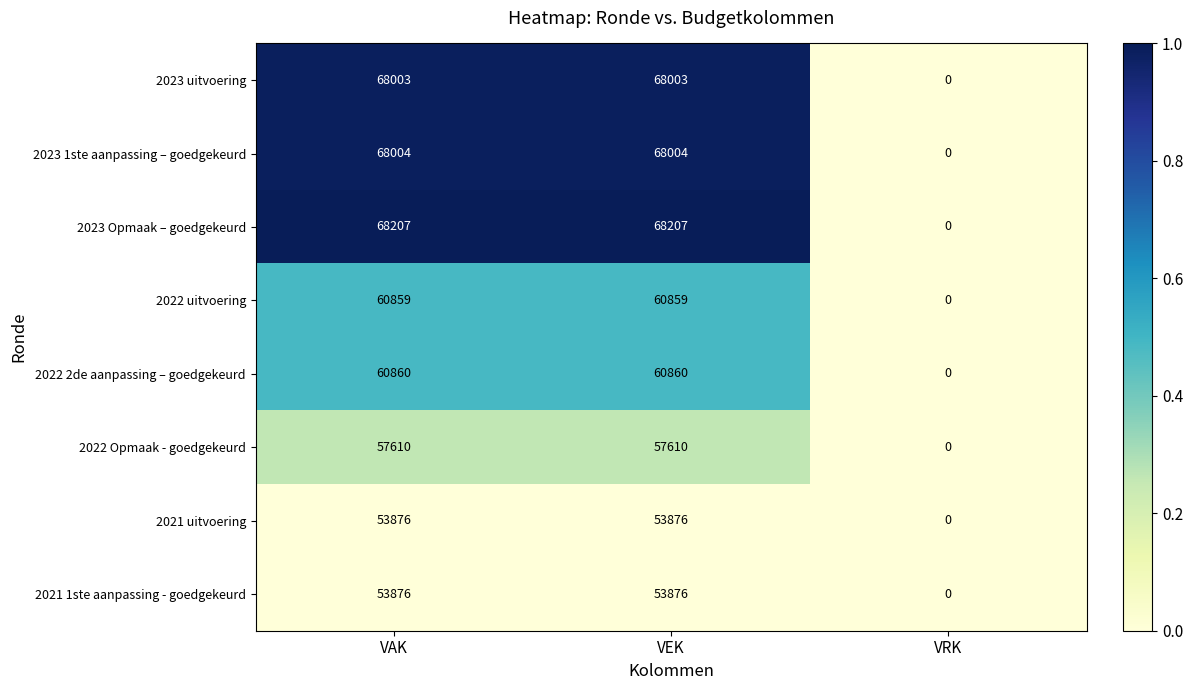

The value of 2022 uitvoering at VEK is 60859. True or false?

True